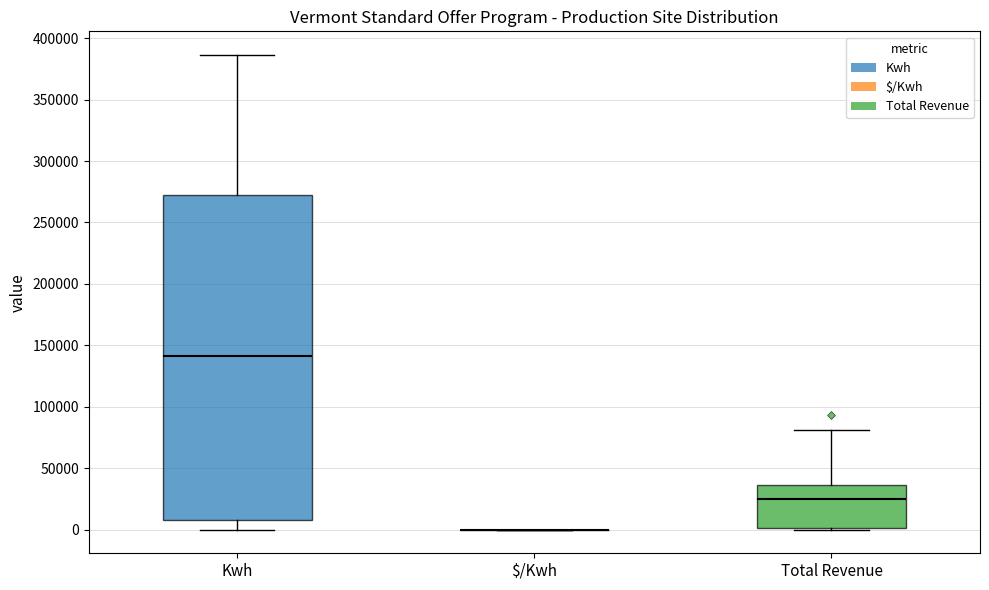

Reading left to right, transcribe this box plot: for each box, give where its median line is, the range the box spans, and where its two whiskers end, as read against the y-axis. The values are not printed on the chart, so give them approximately, as read against the axis.

Kwh: median 140000, box 10000 to 275000, whiskers 0 to 385000
$/Kwh: box collapsed to a line at 0, whiskers 0 to 0
Total Revenue: median 25000, box 0 to 35000, whiskers 0 to 80000